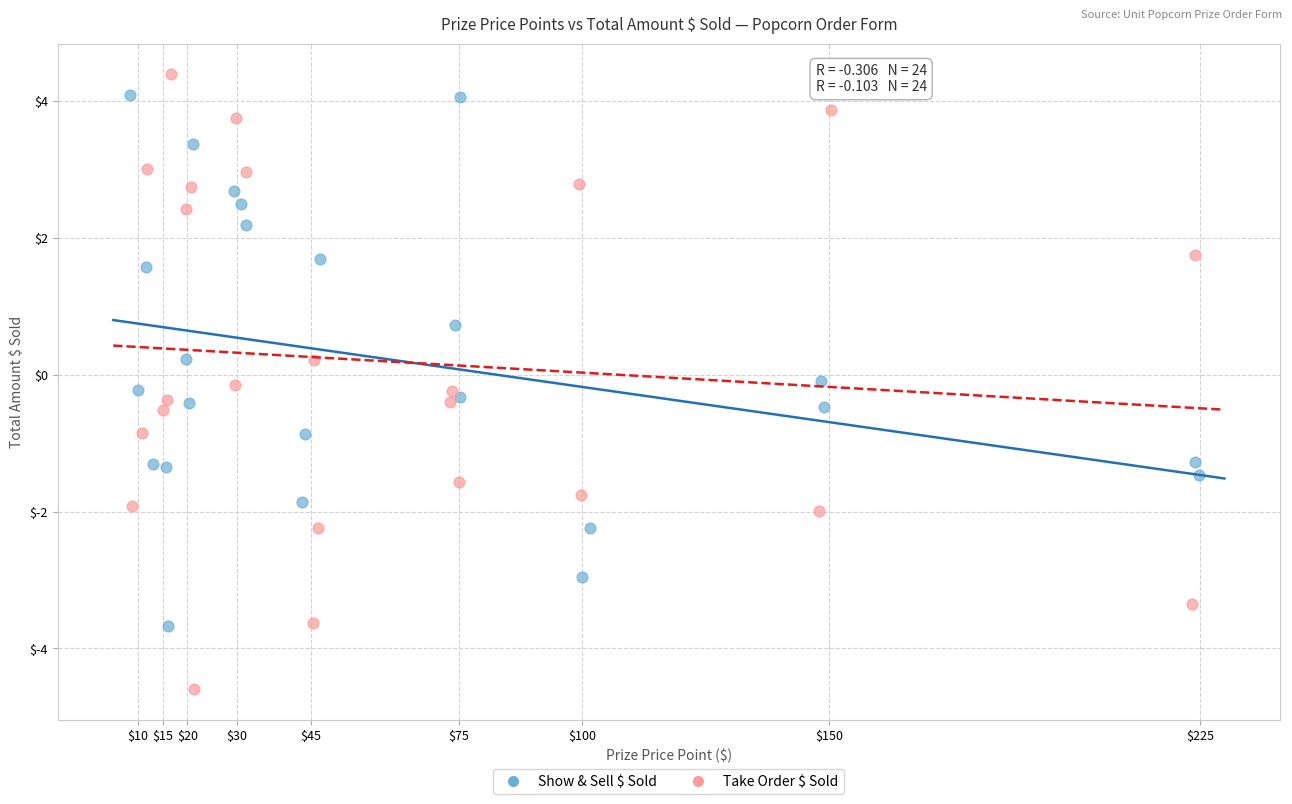

Which series has the largest Y range (max minus min)?

Take Order $ Sold